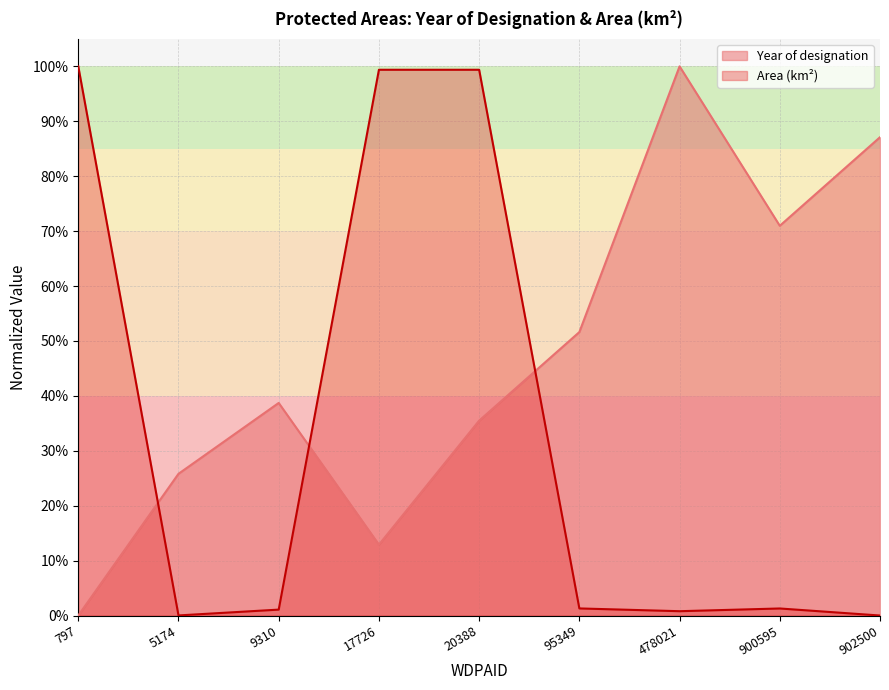

What is the difference between the highest and lowest values at 5174?

0.3